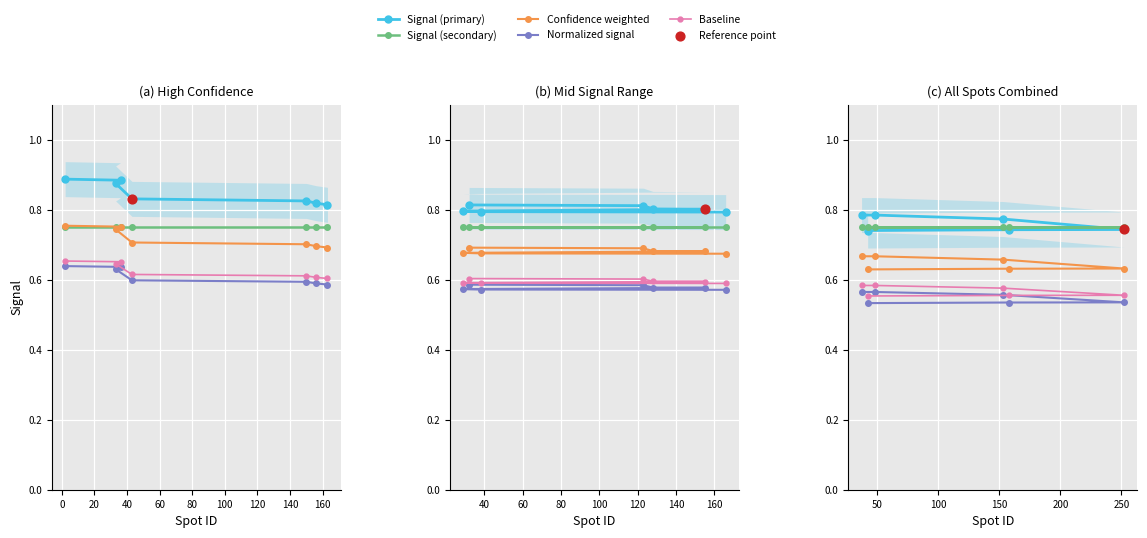

Which series has the widest spread of Y values?

Signal (primary)